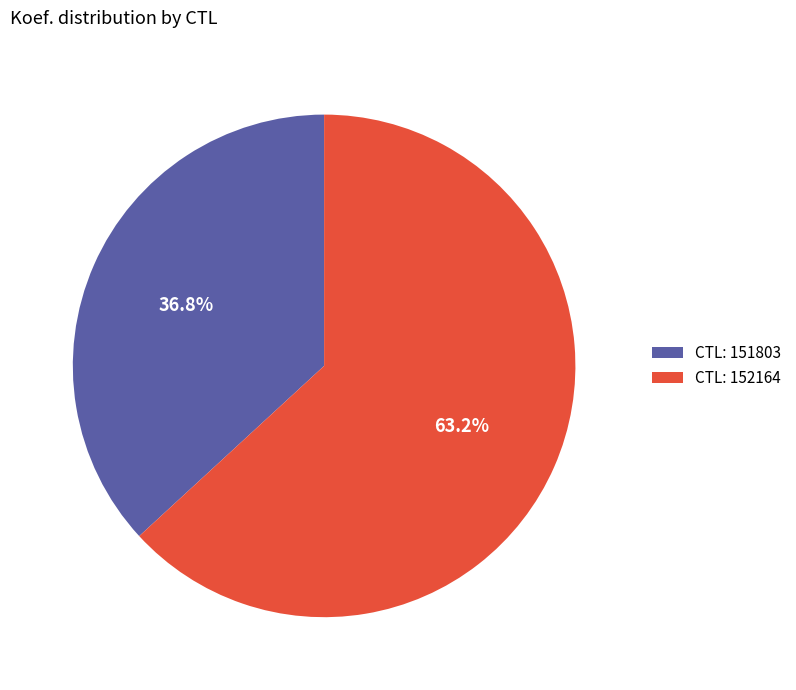

Between CTL: 151803 and CTL: 152164, which is larger?

CTL: 152164